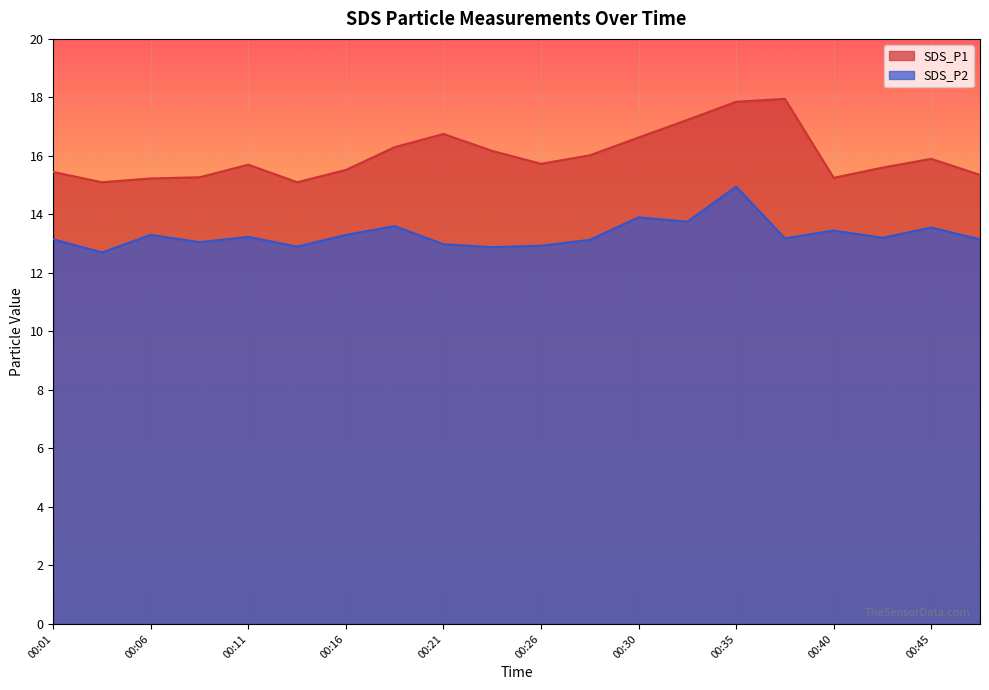

At which category does the chart reach its minimum across all series?

00:03